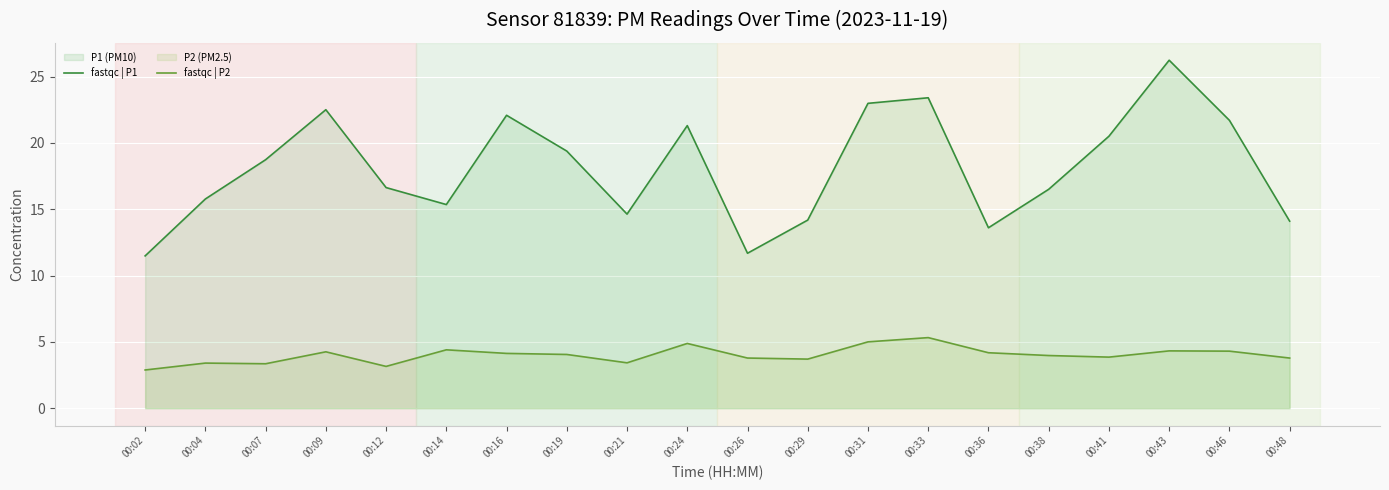

Is it true that fastqc | P1 equals 15.7 at 00:09?

False